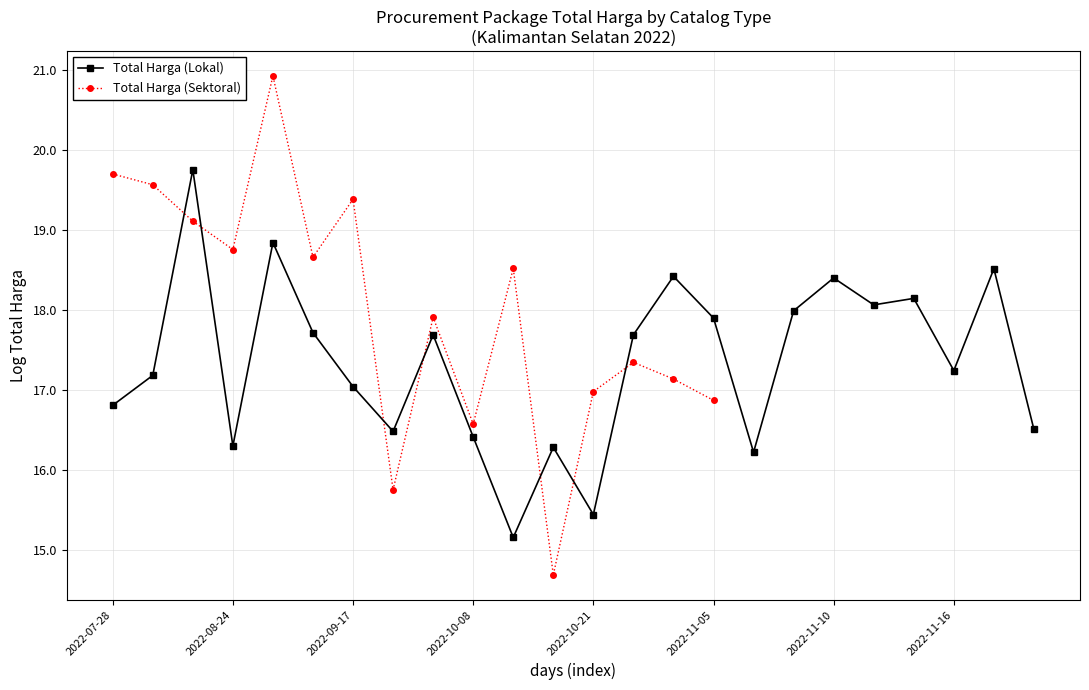

The Total Harga (Lokal) series shows 9.9 at 2022-11-16. True or false?

False